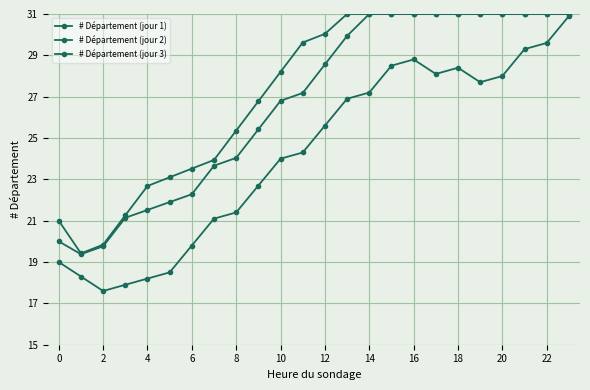

At which label does # Département (jour 2) first exceed 25?

12